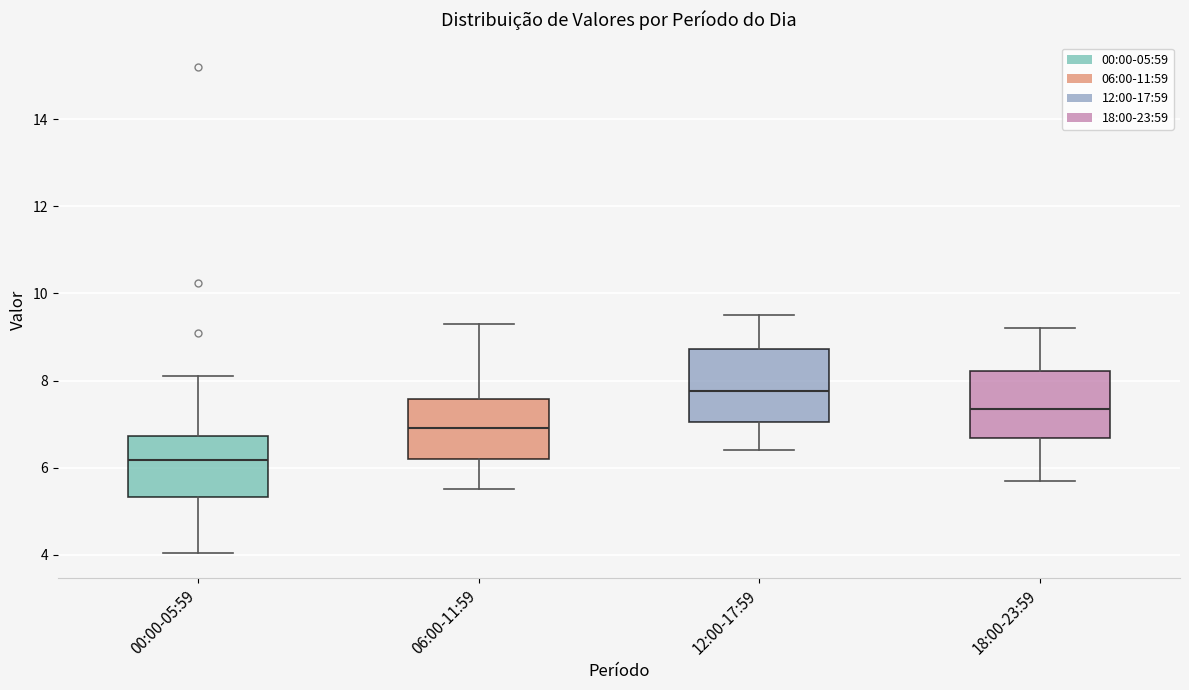

Reading left to right, read every box against the y-axis: the position of its median line, the range the box covers, and the ends of its whiskers. The values are not printed on the chart, so give them approximately, as read against the axis.

00:00-05:59: median 6.2, box 5.4 to 6.8, whiskers 4.0 to 8.2
06:00-11:59: median 7.0, box 6.2 to 7.6, whiskers 5.6 to 9.4
12:00-17:59: median 7.8, box 7.0 to 8.8, whiskers 6.4 to 9.6
18:00-23:59: median 7.4, box 6.6 to 8.2, whiskers 5.8 to 9.2